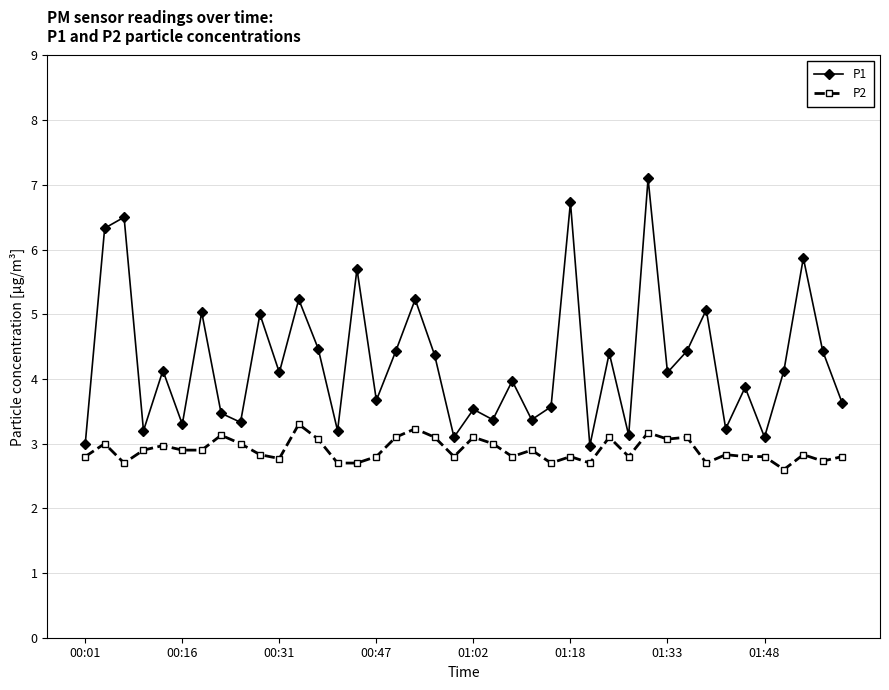

List the series in order of their peak value, highest first.

P1, P2